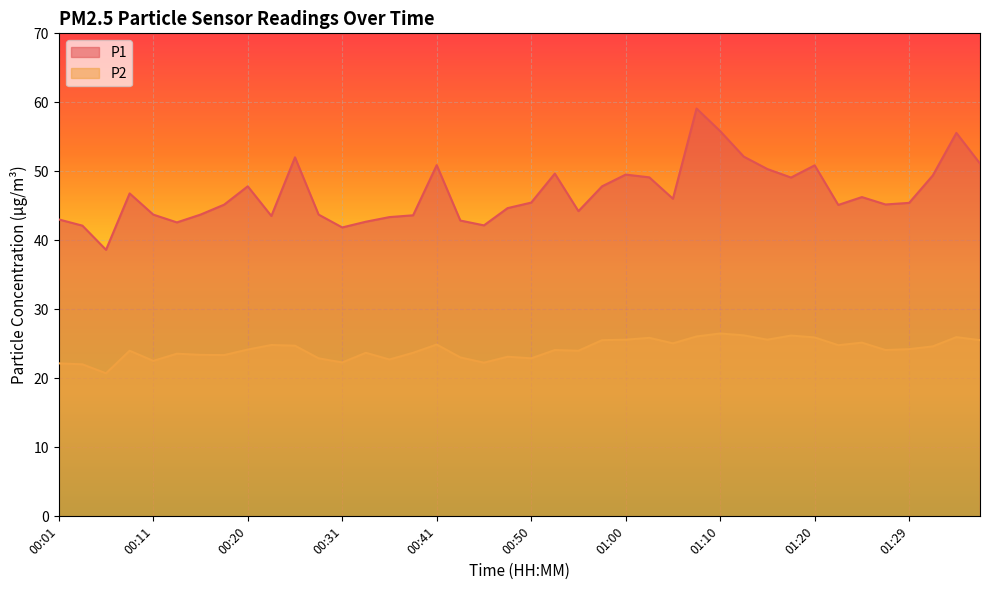

How many values in the P2 series are below 24?

16